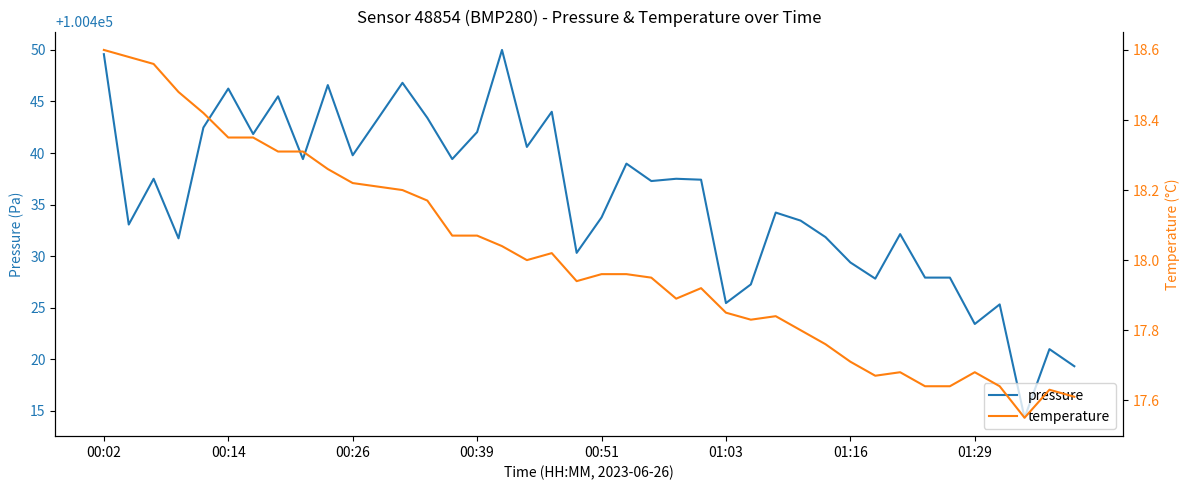

True or false: pressure has a value of 100442.0 at 00:39.

True